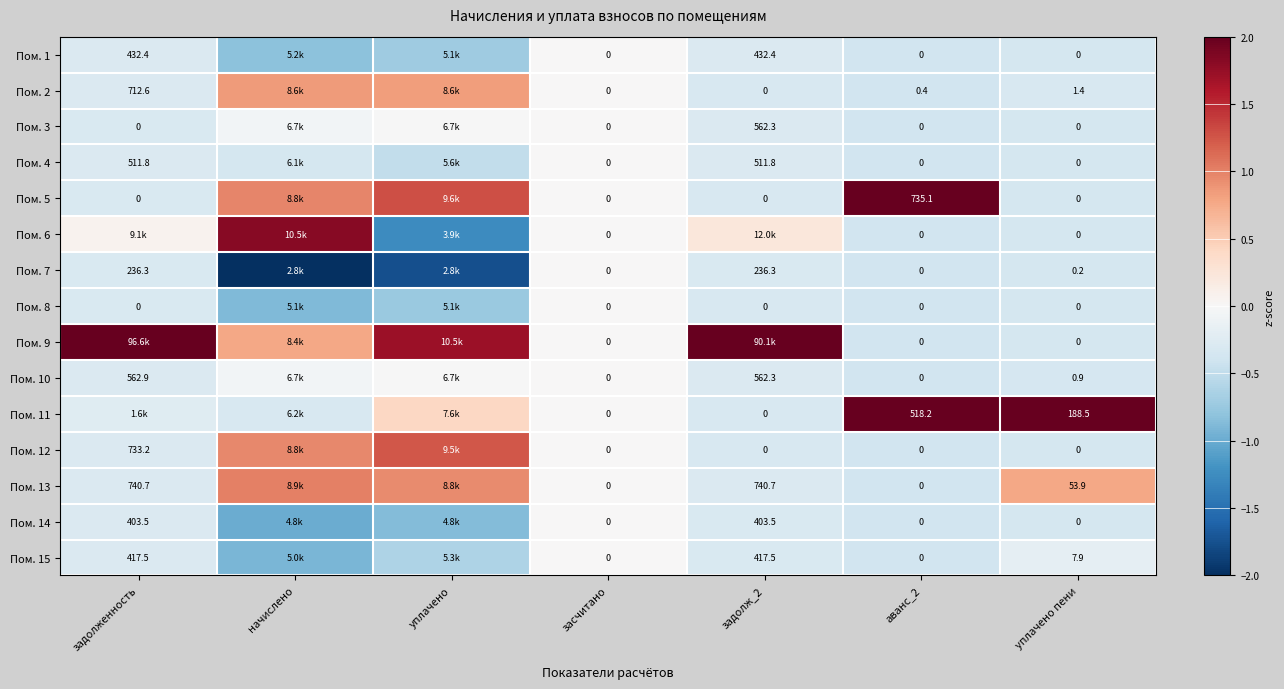

Is it true that Пом. 13 equals 0.0 at засчитано?

True